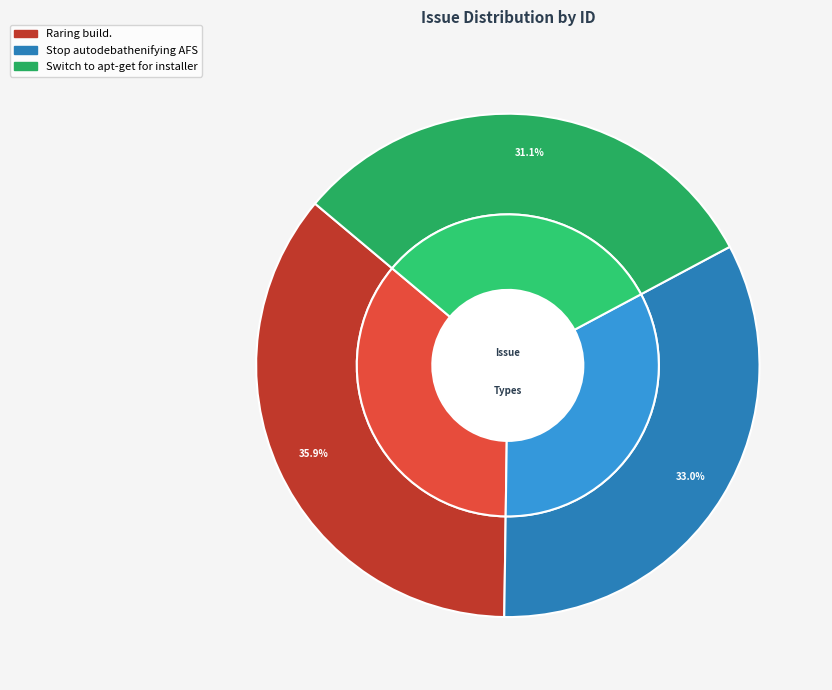

Between Switch to apt-get for installer and Stop autodebathenifying AFS, which is larger?

Stop autodebathenifying AFS